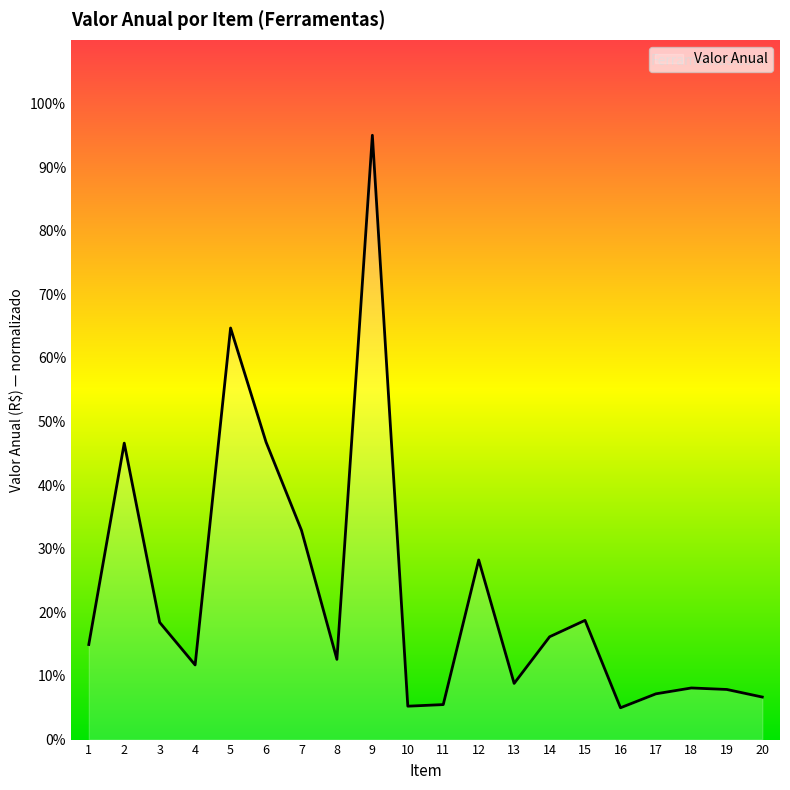

At which category does the chart reach its peak across all series?

9